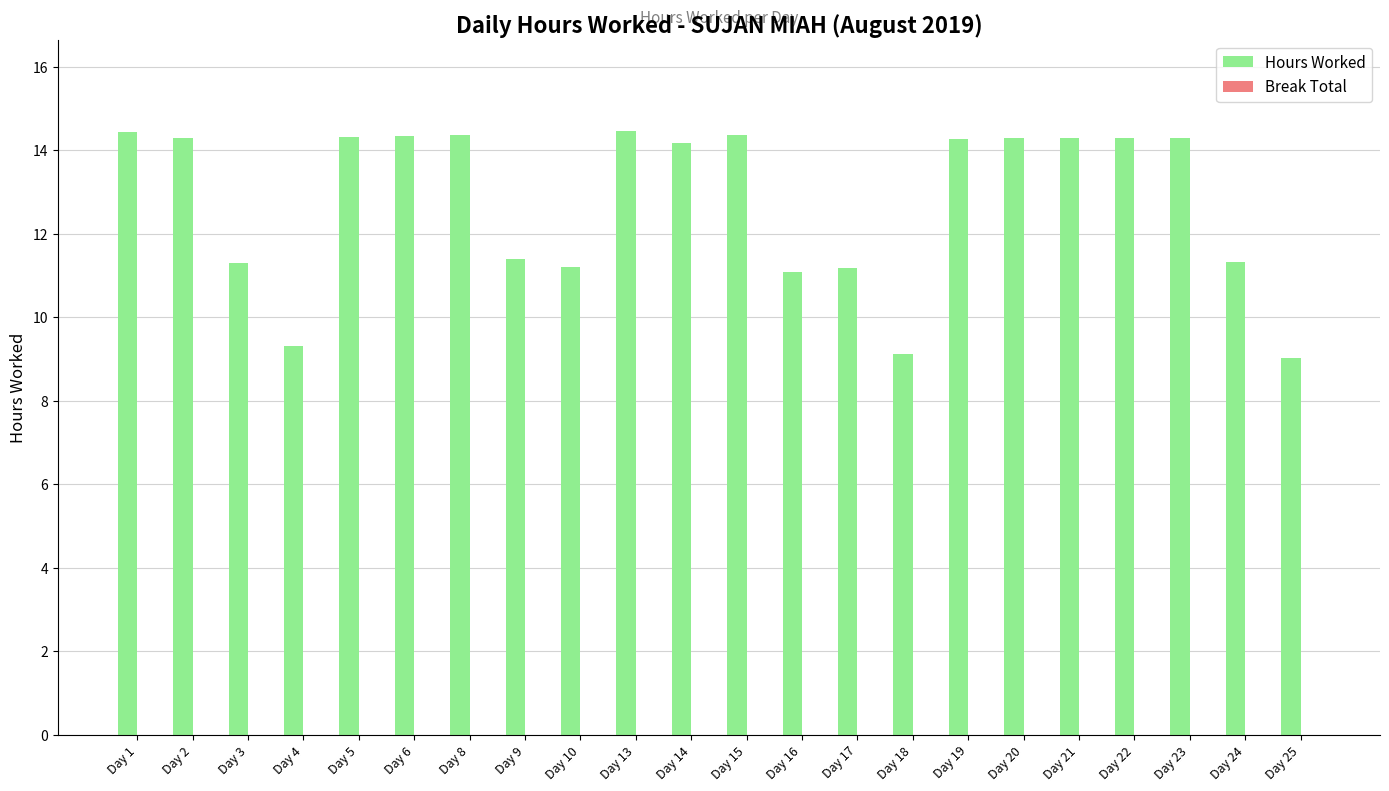

The chart shows a value of 7.9 at Day 24. True or false?

False